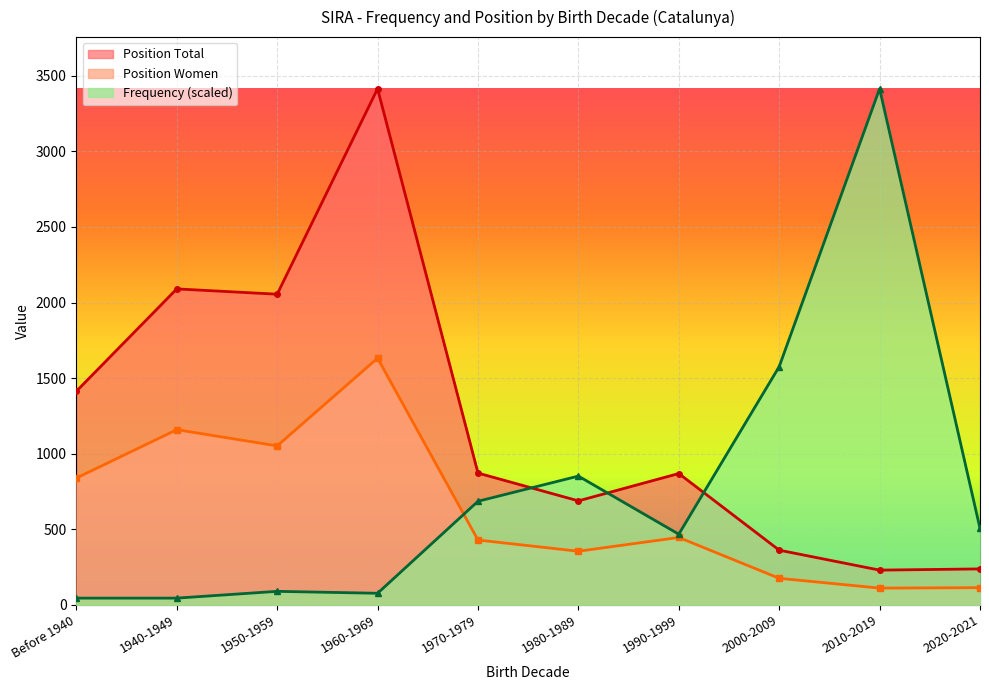

Rank the series by their average value, from highest to lowest.

Position Total, Frequency (scaled), Position Women